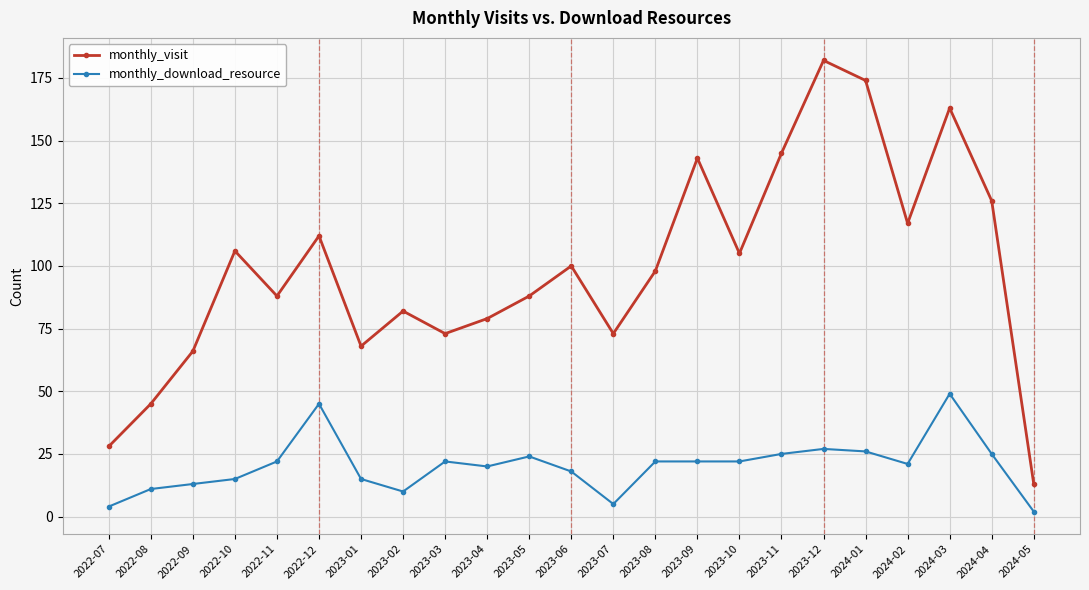

Which series changed the most between 2022-08 and 2023-04?

monthly_visit